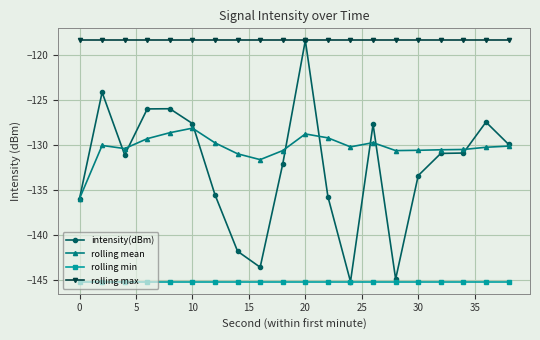

What is the maximum value shown in the chart?

-118.4